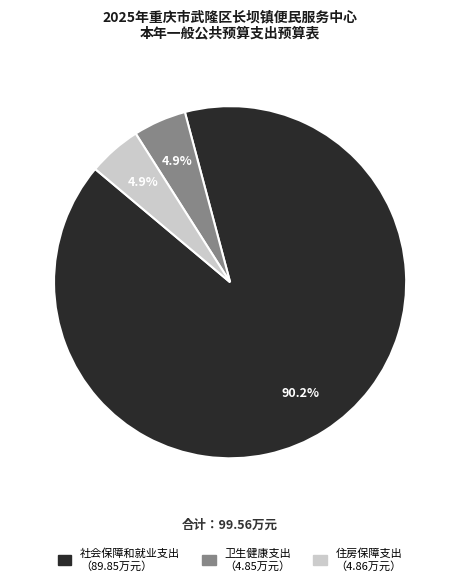

Combined, what portion of the pie is 社会保障和就业支出 and 住房保障支出?

95.1%